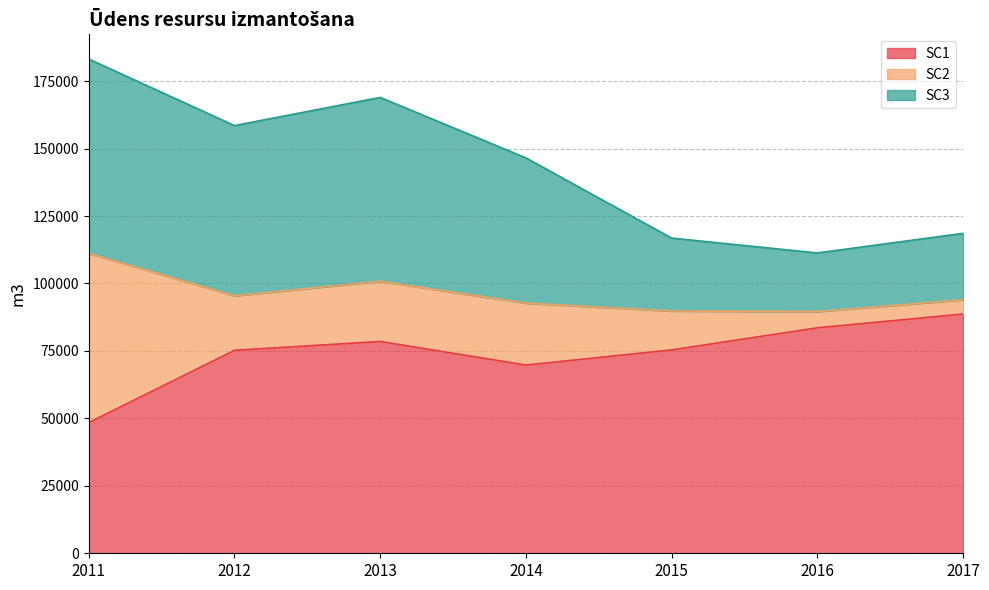

What is the maximum value for SC1?

88669